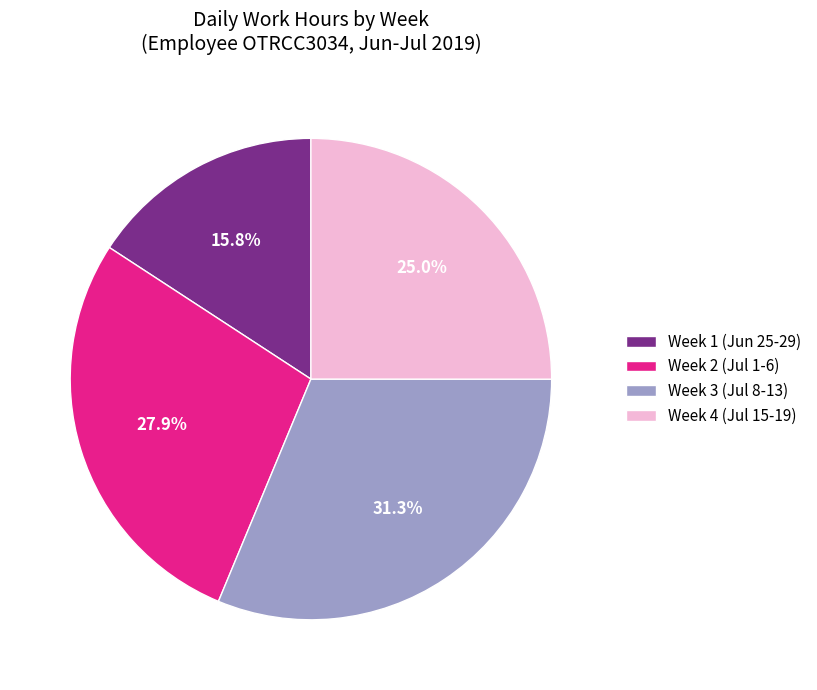

What is the ratio of the value at Week 2 (Jul 1-6) to the value at Week 3 (Jul 8-13)?

0.9